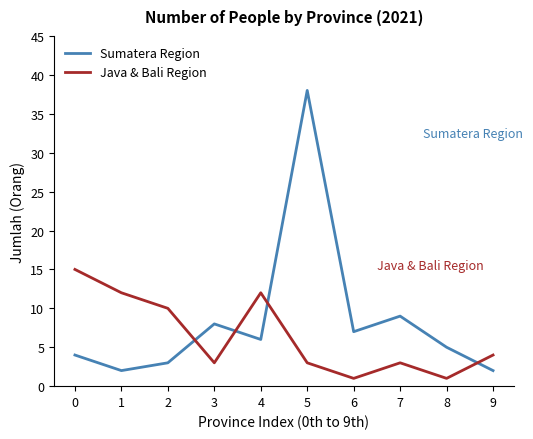

Which series changed the most between 1 and 4?

Sumatera Region